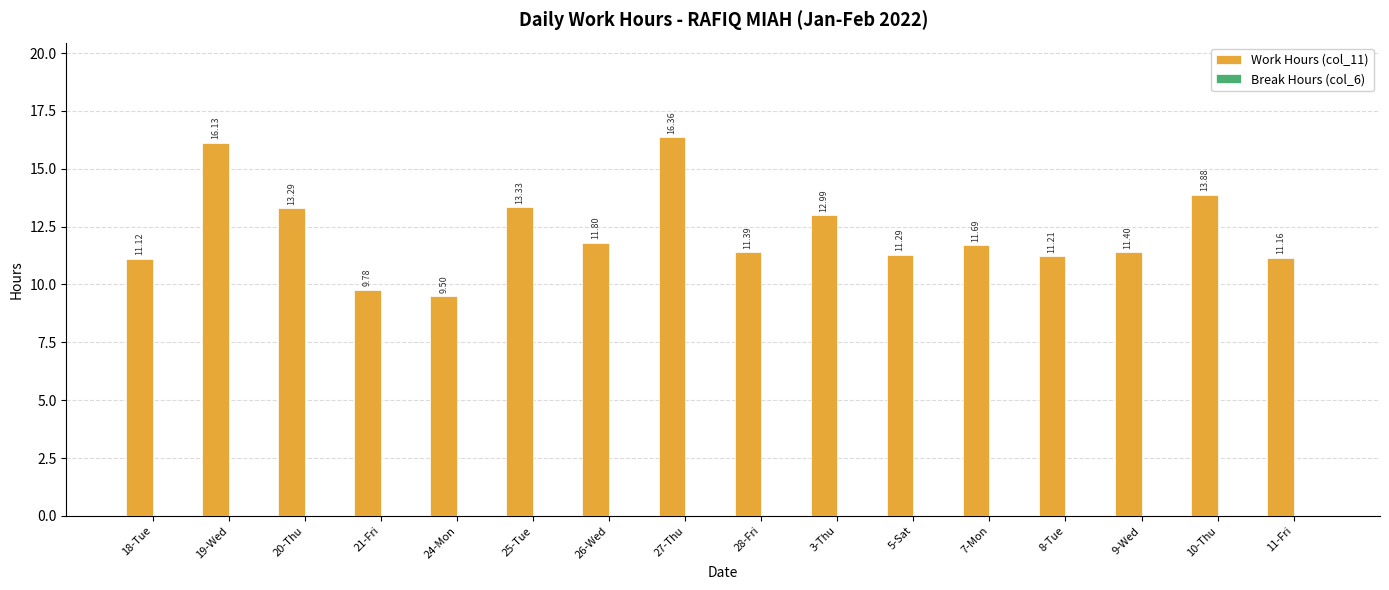

Between 28-Fri and 25-Tue, which is larger?

25-Tue